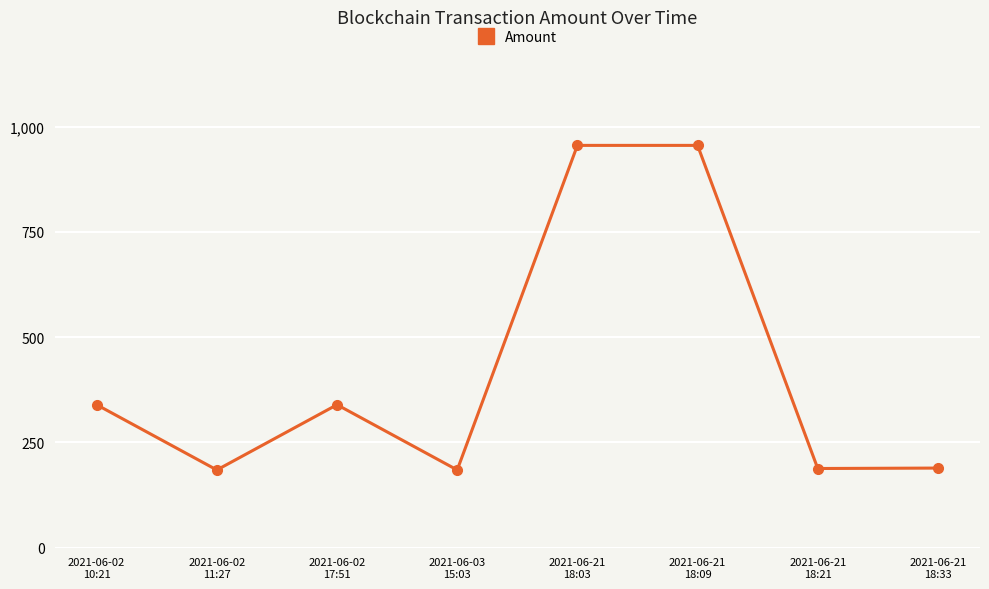

How many points are higher than both their immediate neighbors (excluding endpoints)?

2